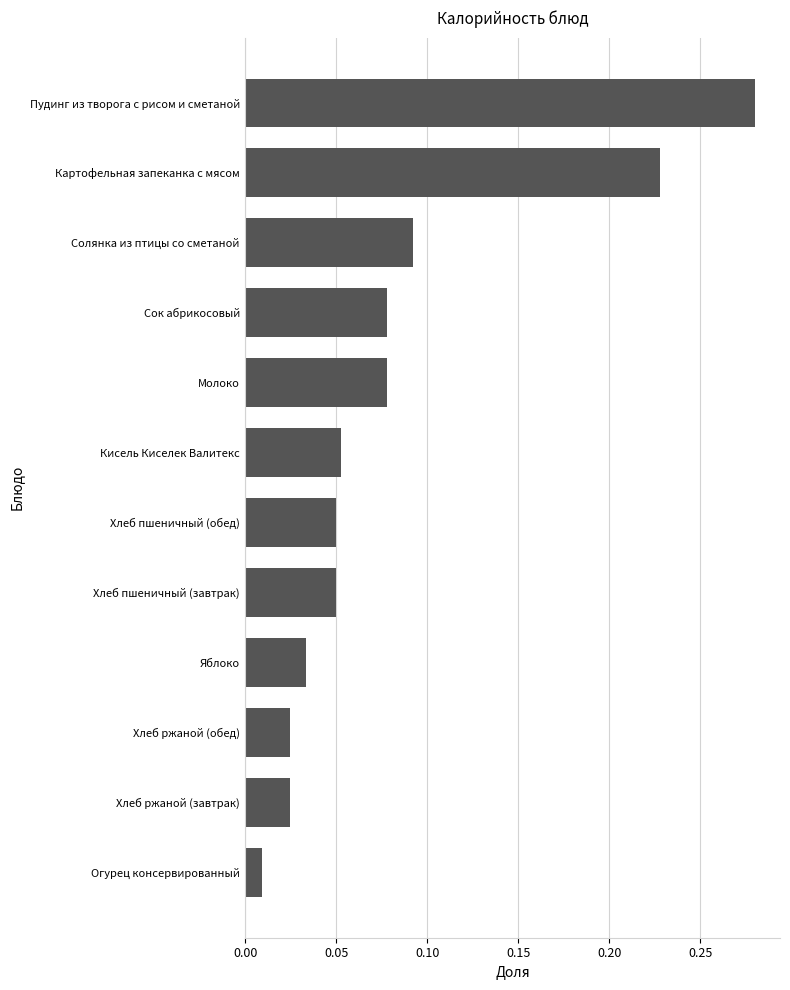

What is the sum of all values?

1.0